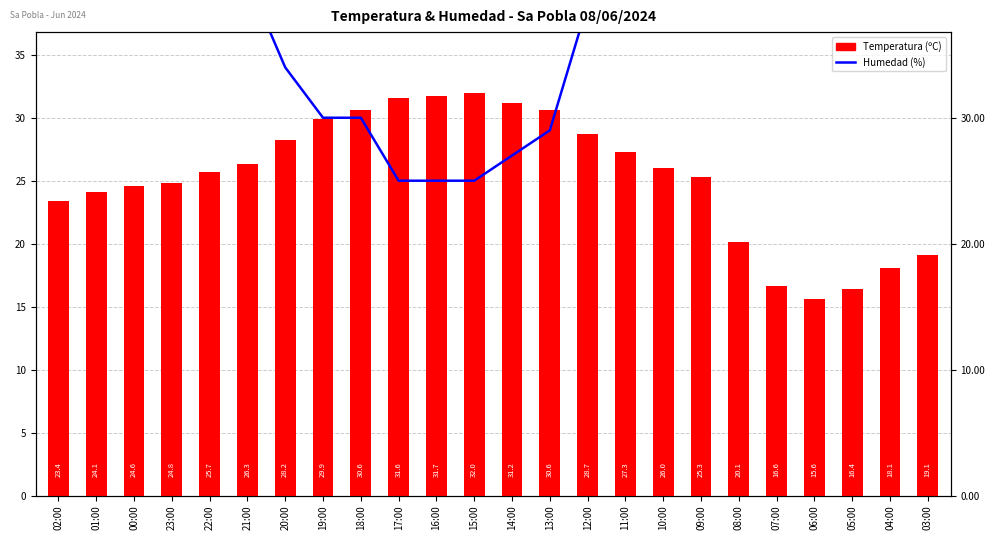

What is the total value across all series at 06:00?

86.6